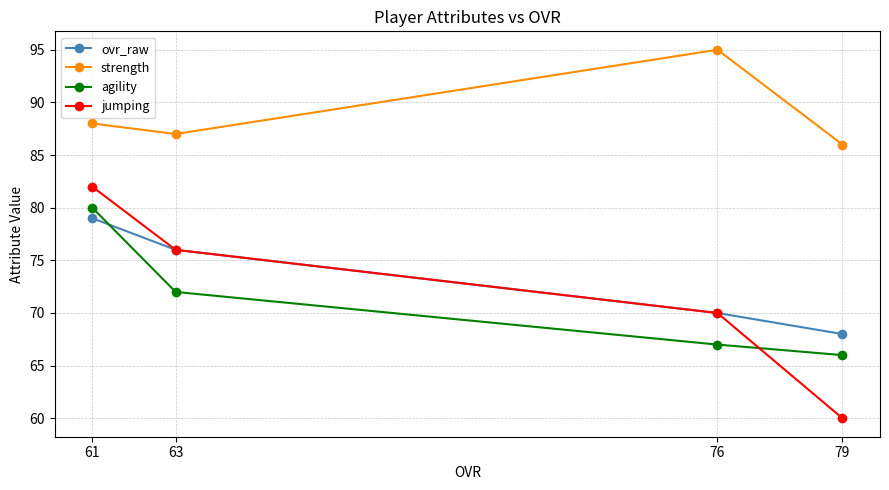

Reading left to right, transcribe all the data shown in this chart.

ovr_raw: 79	76	70	68
strength: 88	87	95	86
agility: 80	72	67	66
jumping: 82	76	70	60